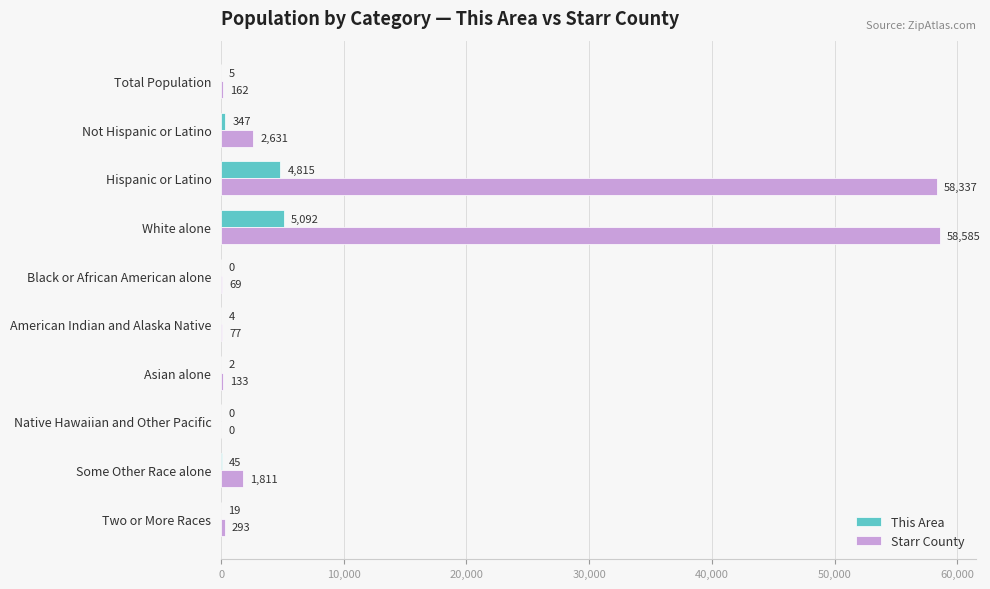

At which label is Starr County closest to 29292?

Not Hispanic or Latino